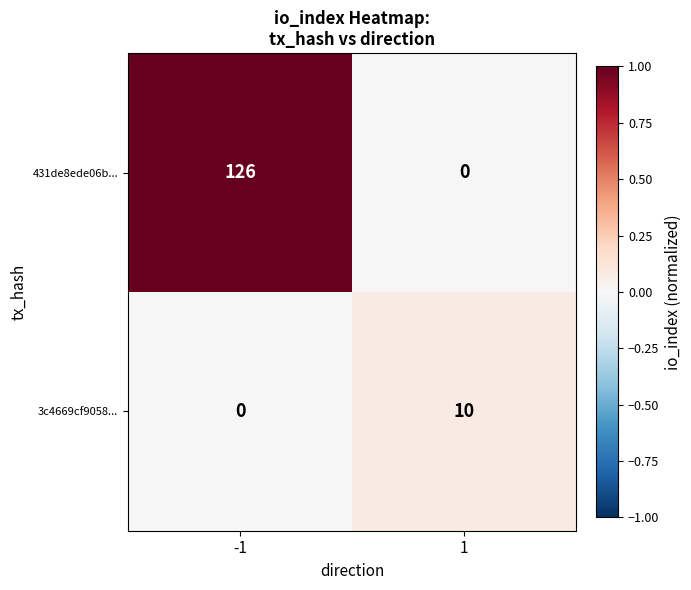

Reading right to left, extract all data points from this chart.

431de8ede06b...: 0	126
3c4669cf9058...: 10	0